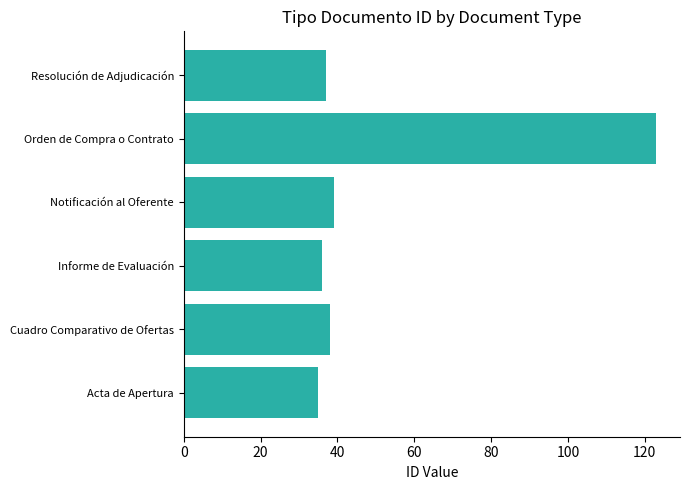

Reading top to bottom, extract all data points from this chart.

Resolución de Adjudicación=37	Orden de Compra o Contrato=123	Notificación al Oferente=39	Informe de Evaluación=36	Cuadro Comparativo de Ofertas=38	Acta de Apertura=35